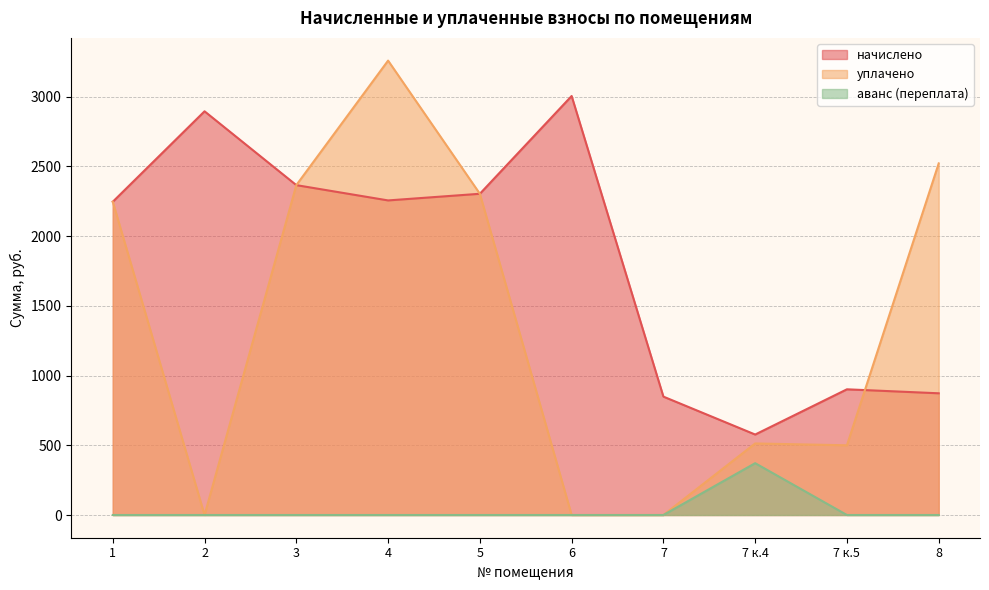

Which series has the largest range (max minus min)?

уплачено